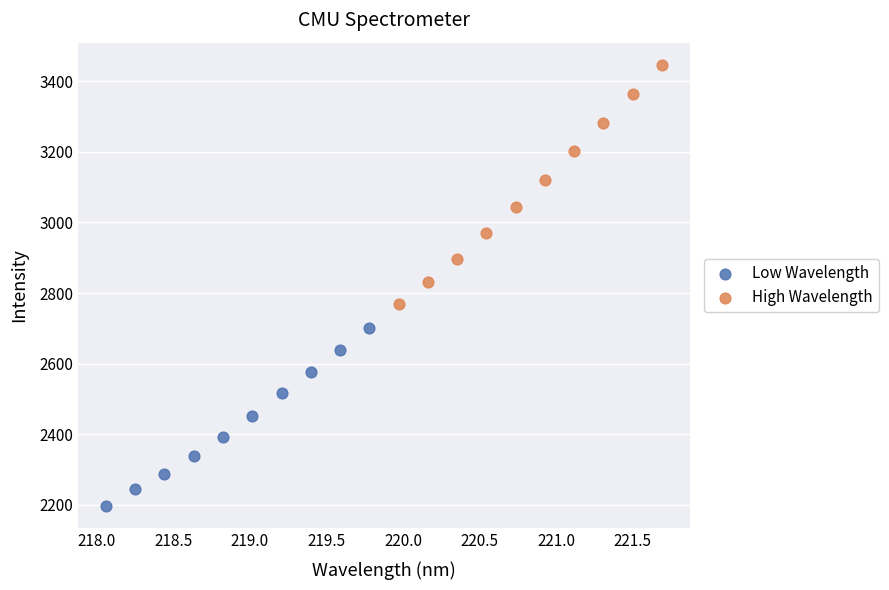

Which series reaches the minimum Y coordinate?

Low Wavelength